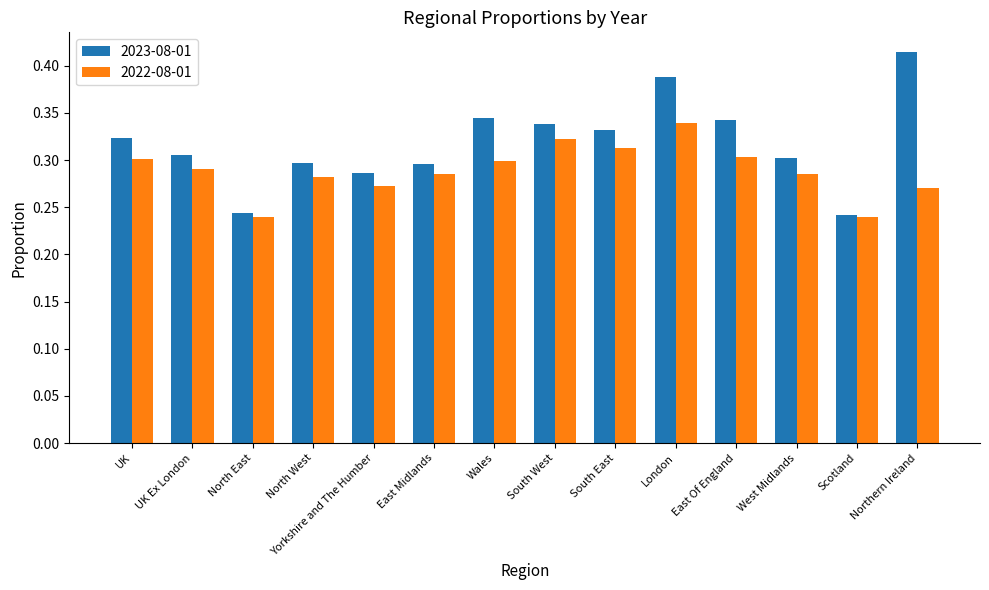

How many 2022-08-01 values are between 0 and 1?

14